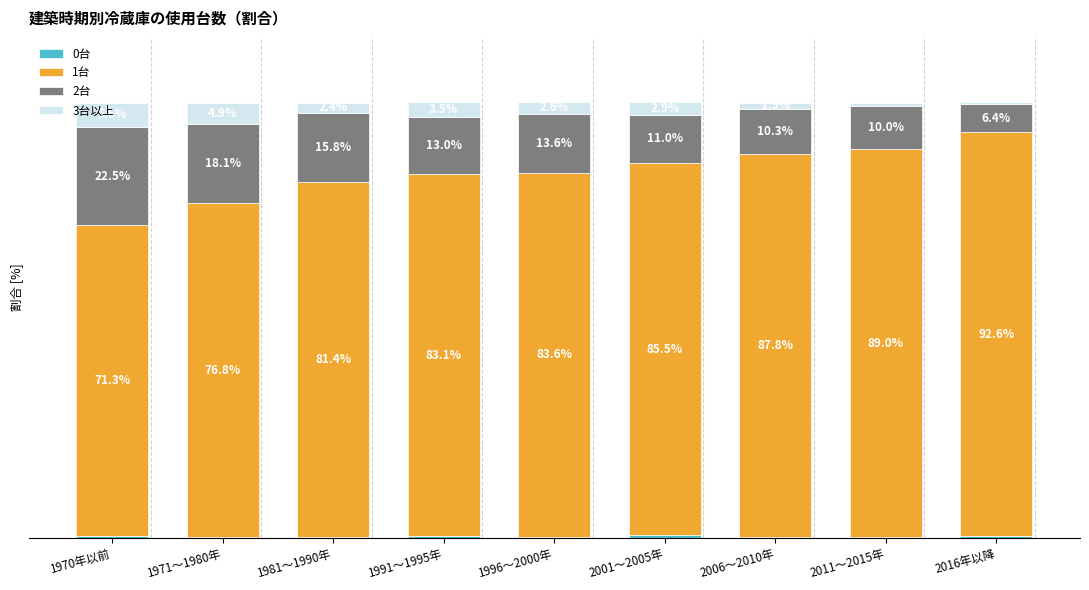

What position from the right is 1971～1980年?

8